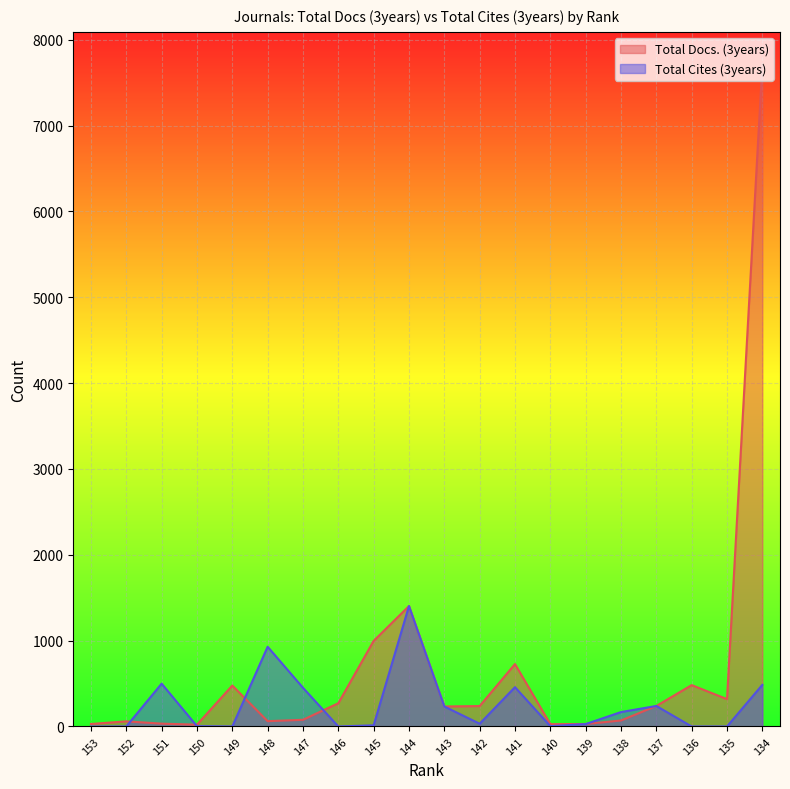

Between 134 and 147, which is larger?

134